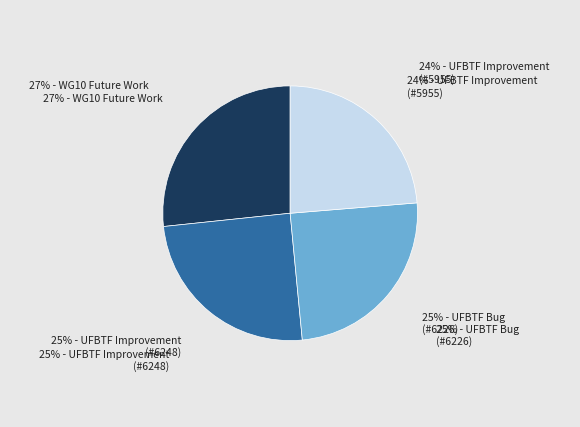

True or false: IEC TC57 WG10 Future Work accounts for 33% of the total.

False